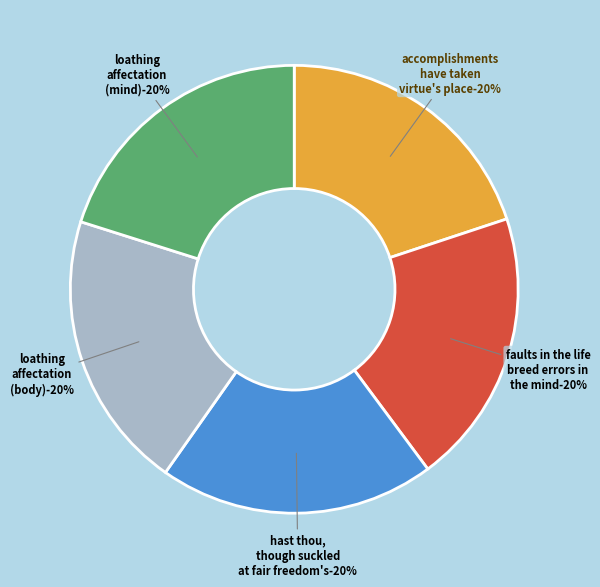

Count the number of slices in the pie.

5